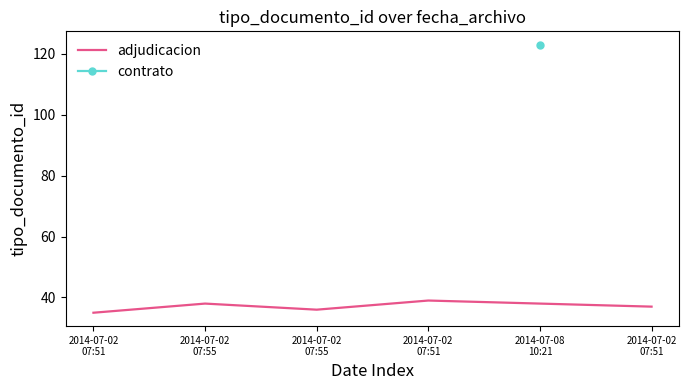

The chart shows a value of 8 at 2014-07-02
07:55. True or false?

False